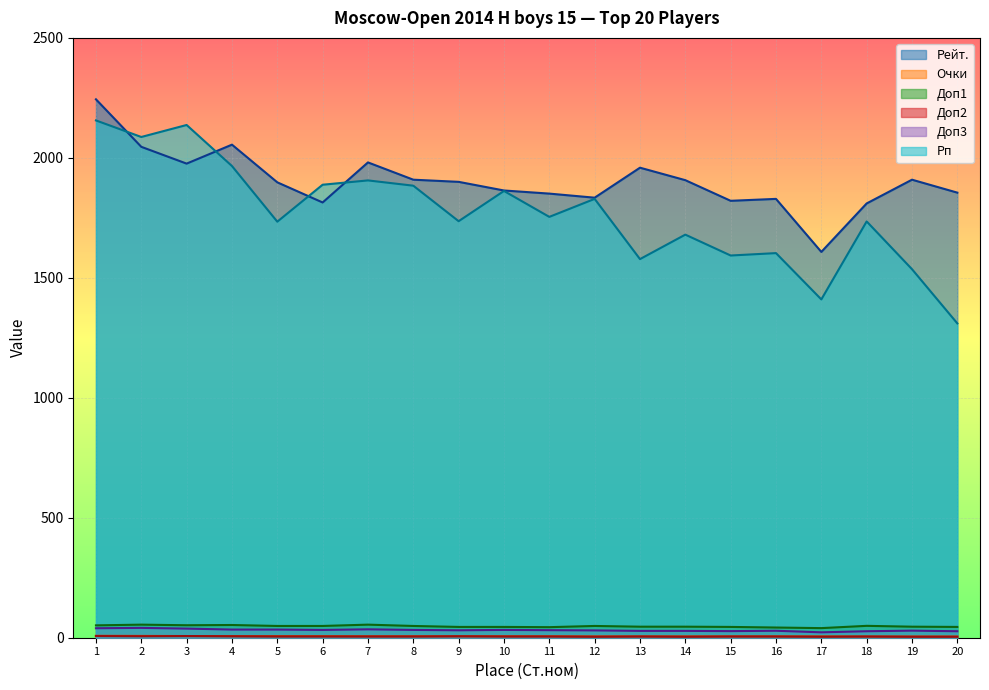

In Доп1, how many points are higher than both neighbors (excluding endpoints)?

5